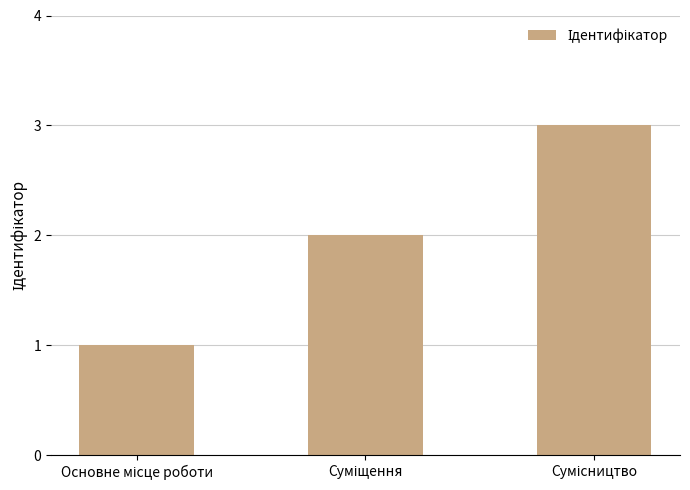

What is the difference between the second highest and minimum values?

1